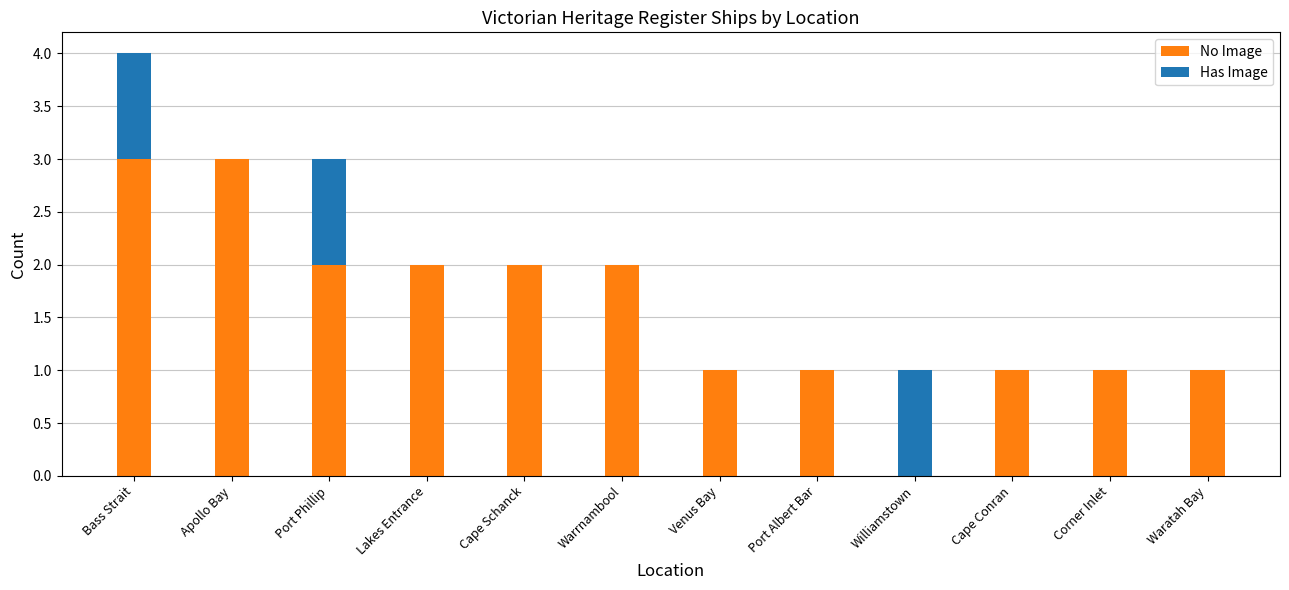

What is the sum of all No Image values?

19